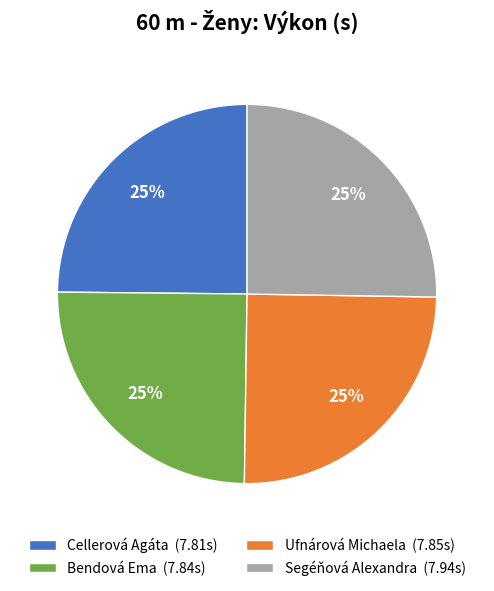

Does Bendová Ema represent more than half of the total?

No